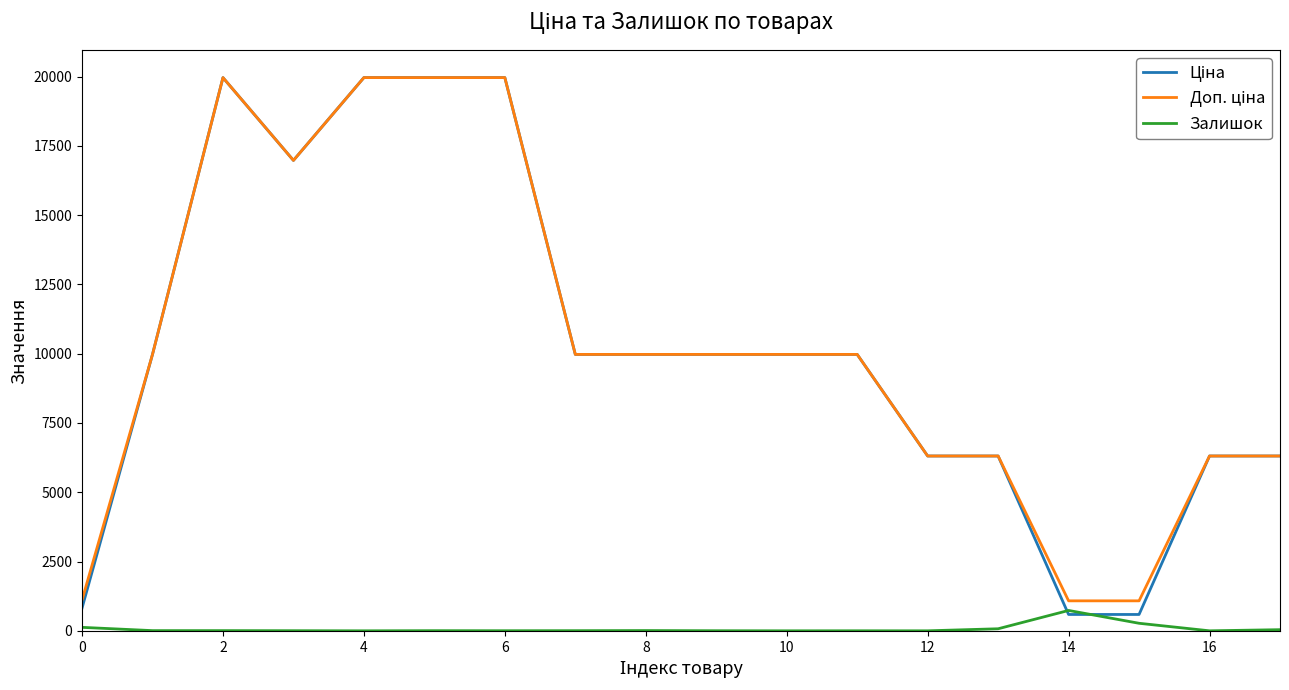

Is this an area chart (filled region under the line)?

No